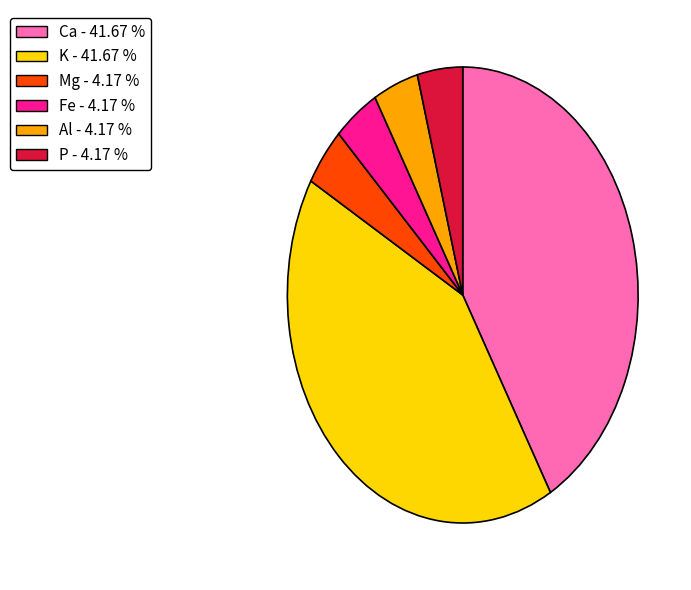

How many segments does this pie chart have?

6